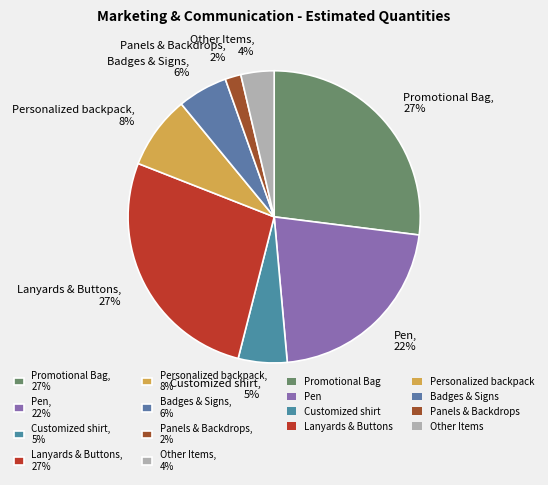

Which slice is the smallest?

Panels & Backdrops, 2%